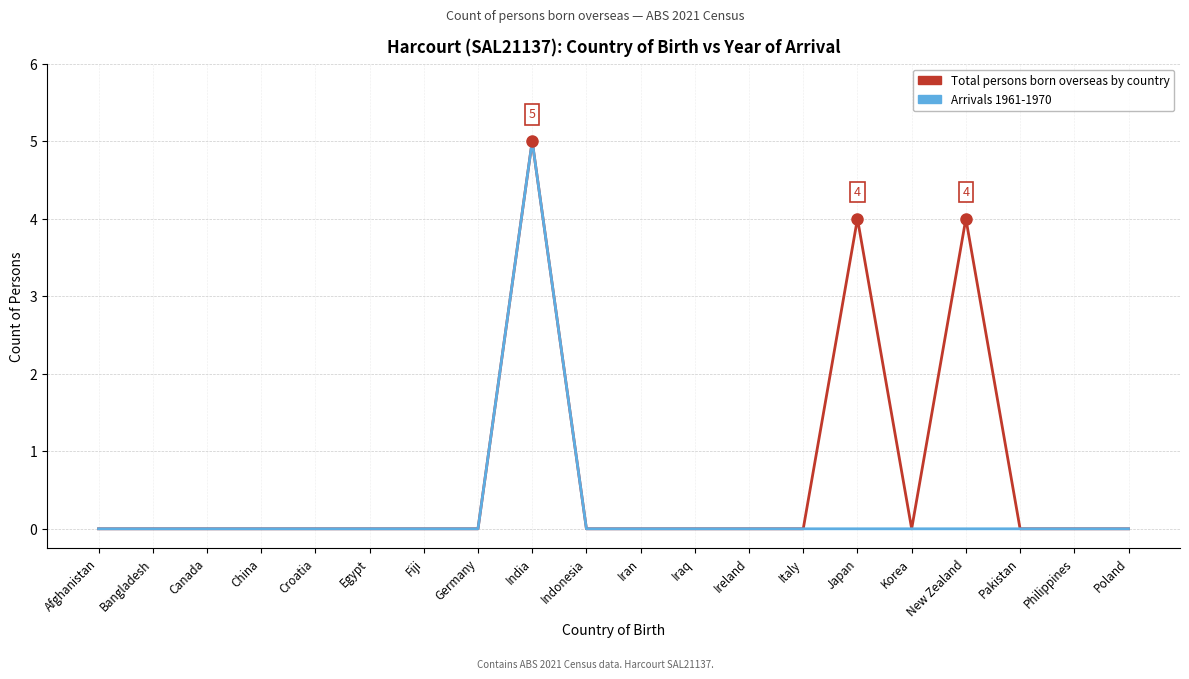

What are all the series names shown in the legend?

Total persons born overseas by country, Arrivals 1961-1970